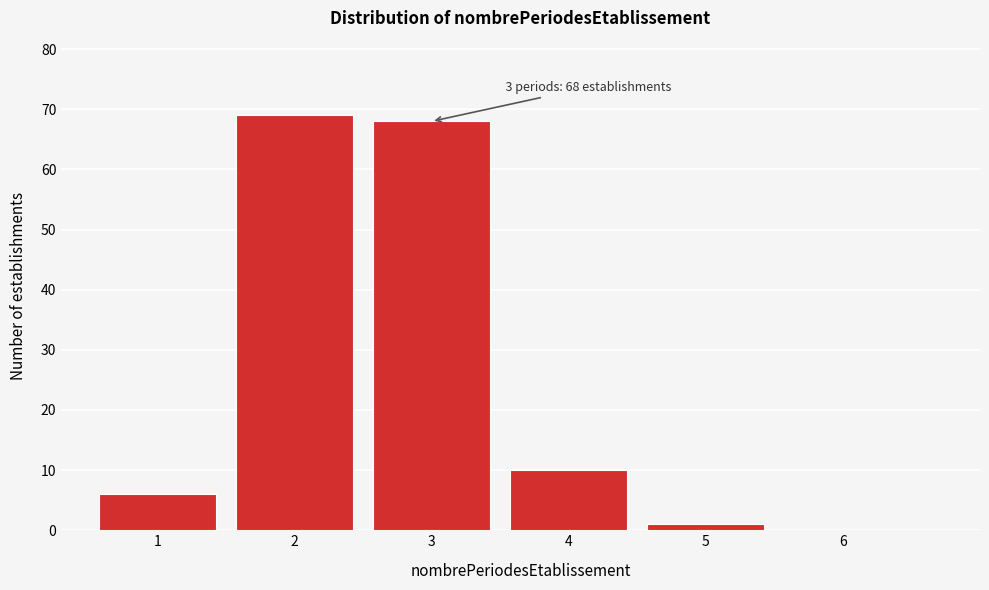

Which range on the x-axis has the tallest bar?

1.5 to 2.5